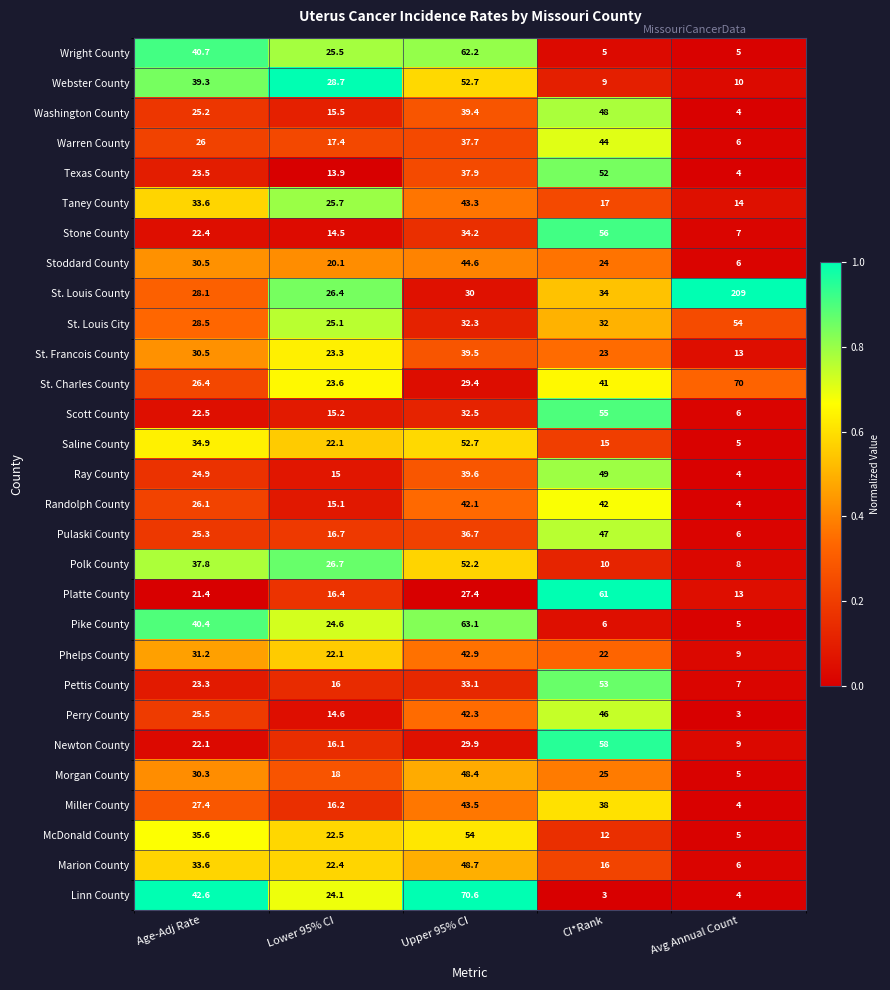

At which label does Pettis County reach its peak?

CI*Rank